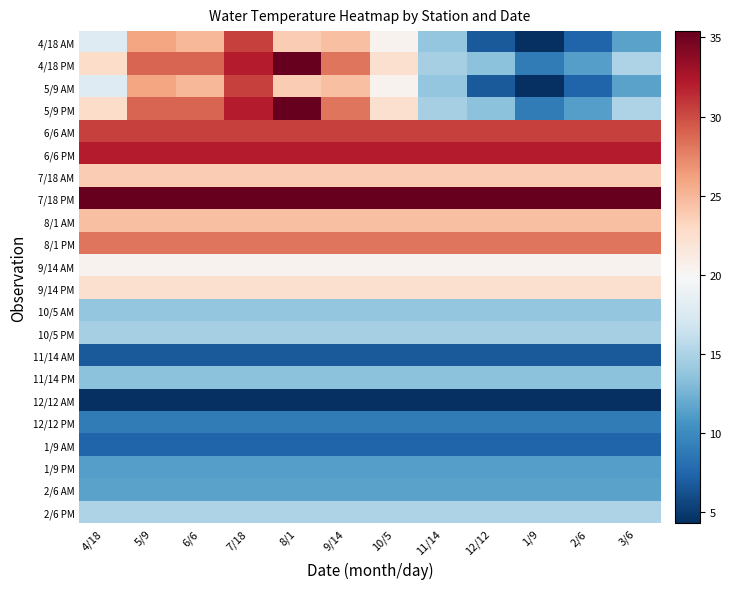

Which series has the largest total across all categories?

7/18 PM